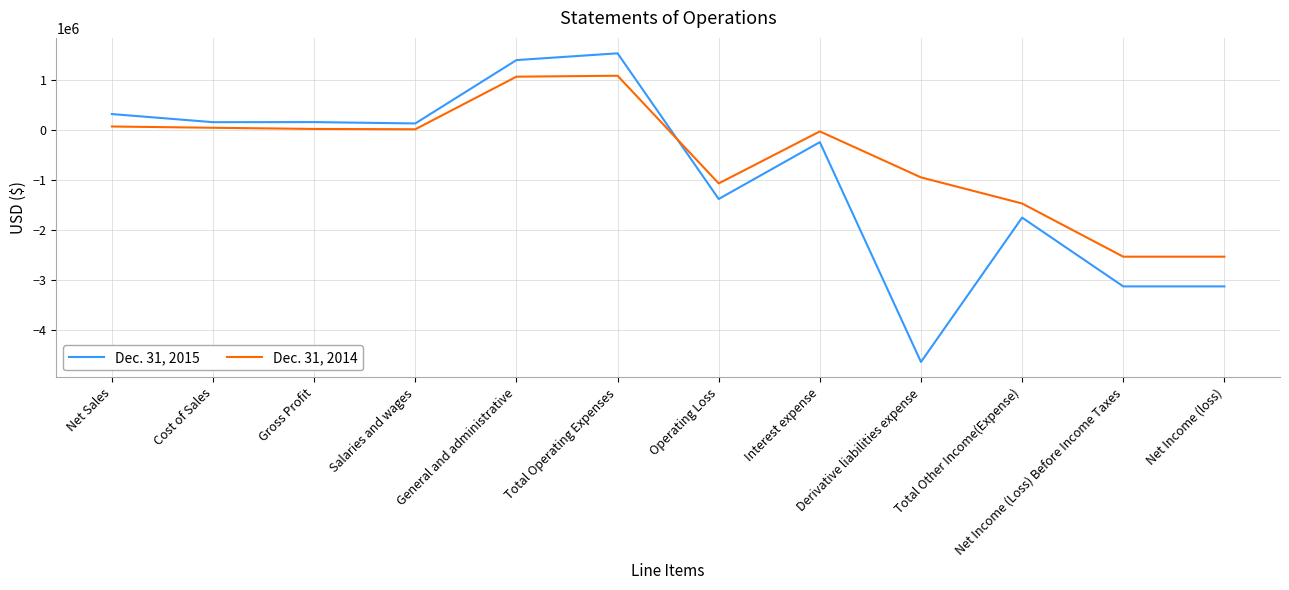

Rank the series by their average value, from highest to lowest.

Dec. 31, 2014, Dec. 31, 2015